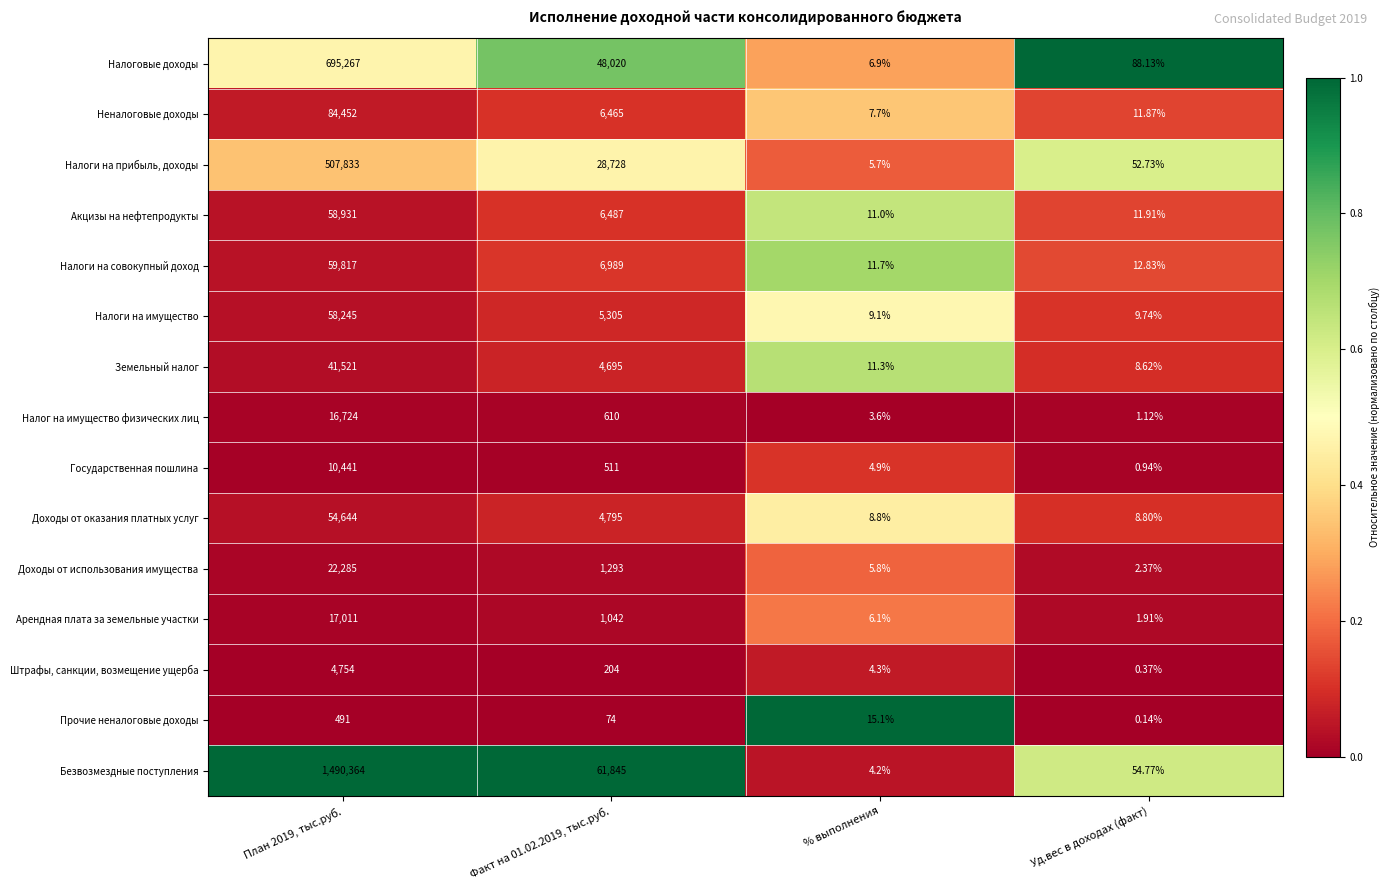

What is the difference between the highest and lowest values at План 2019, тыс.руб.?

1489873.0